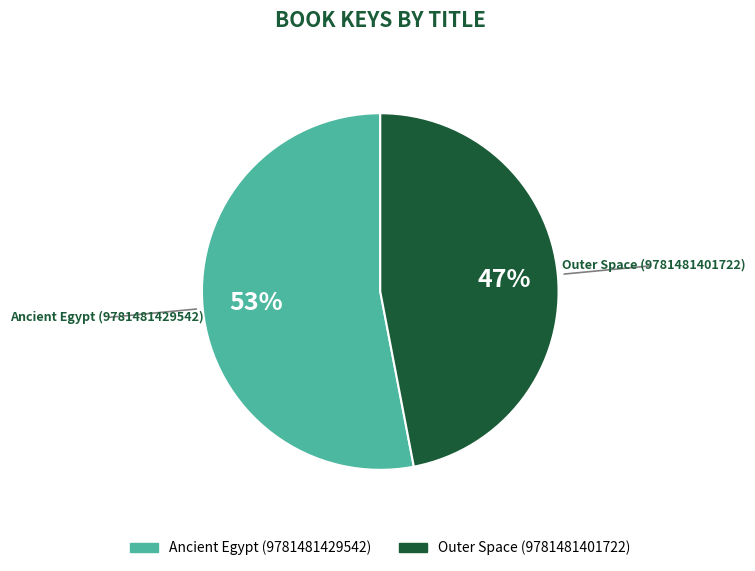

The Ancient Egypt (9781481429542) slice represents 53% of the pie. True or false?

True